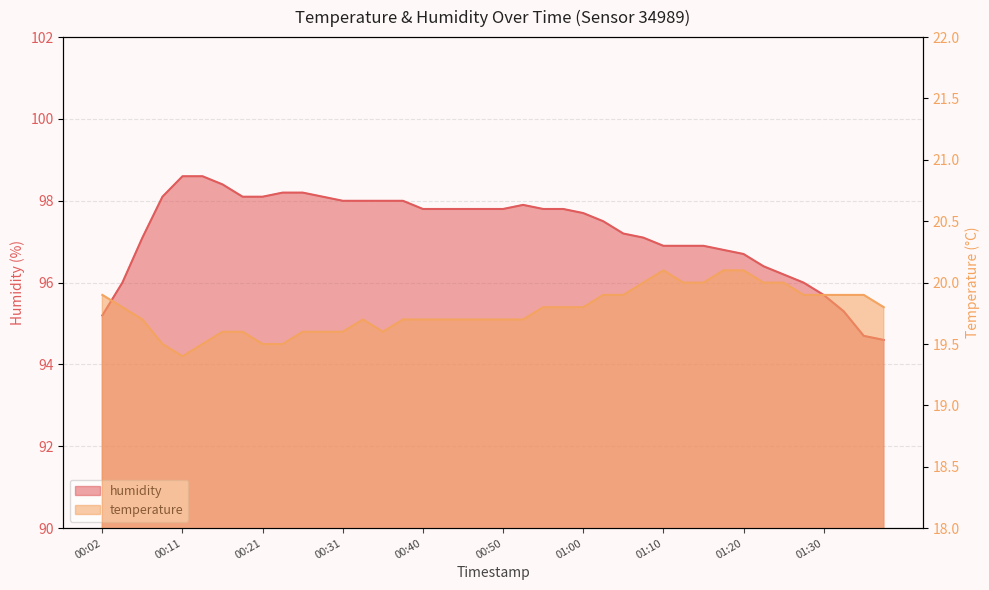

At 00:02, list the series in order from largest to smallest.

humidity, temperature